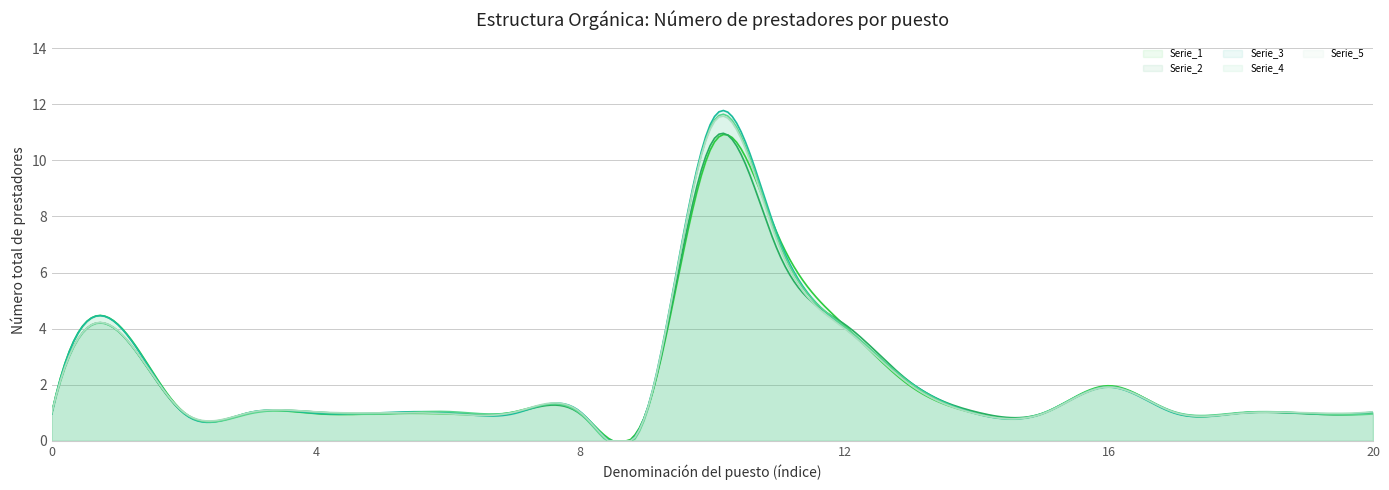

What is the maximum value shown in the chart?

11.8